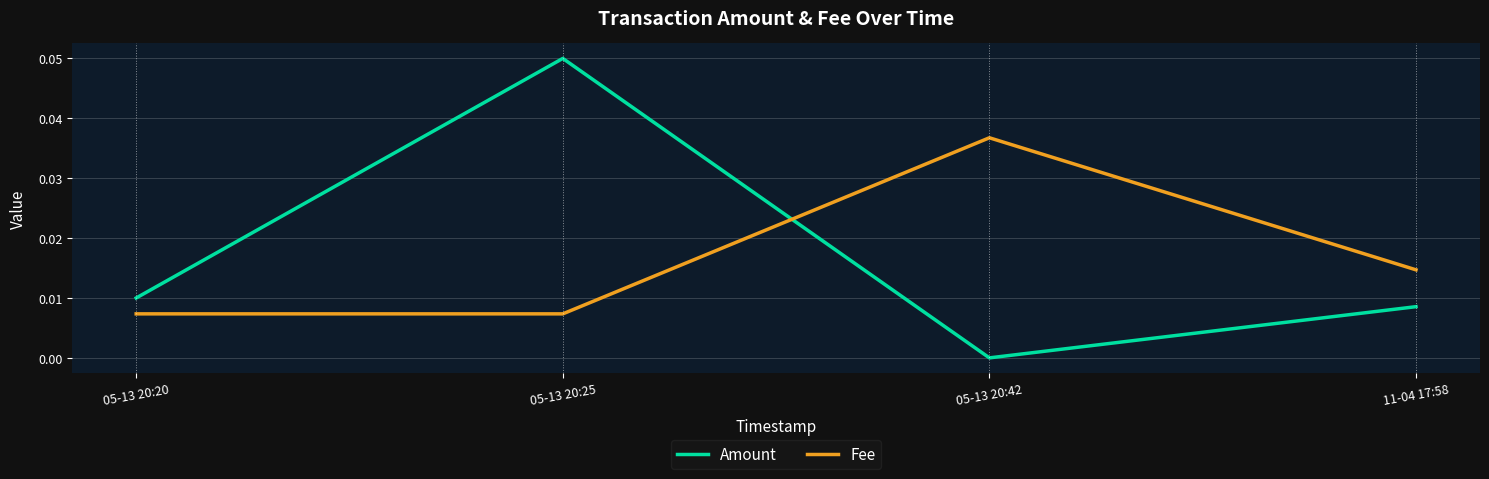

Which series changed the most between 05-13 20:20 and 11-04 17:58?

Fee